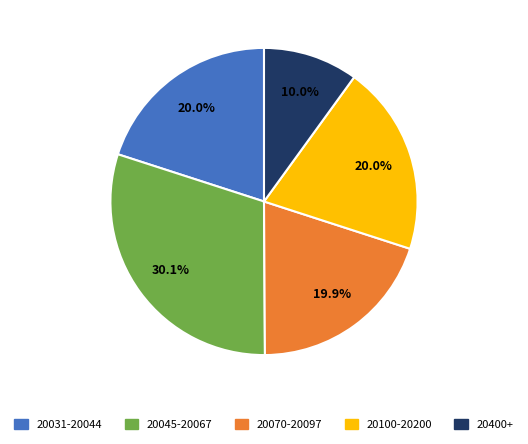

Does any single category account for the majority?

No